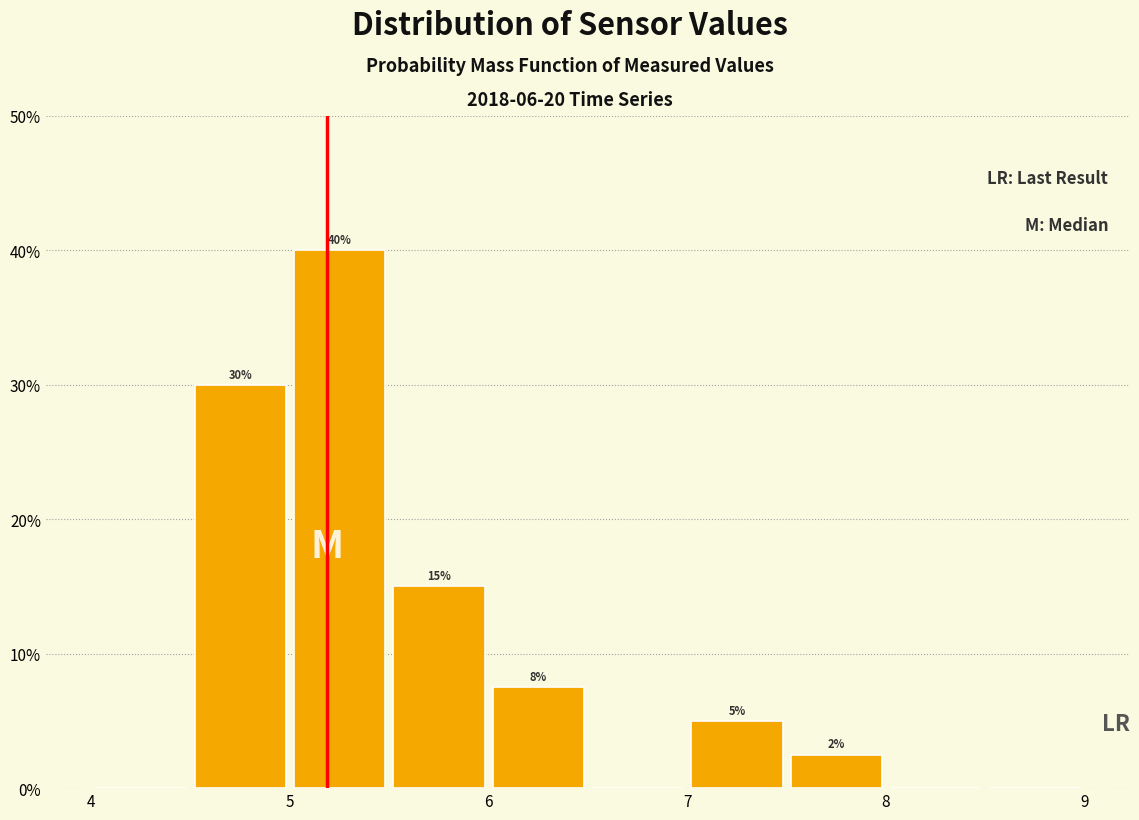

Which range on the x-axis has the tallest bar?

5.0 to 5.5